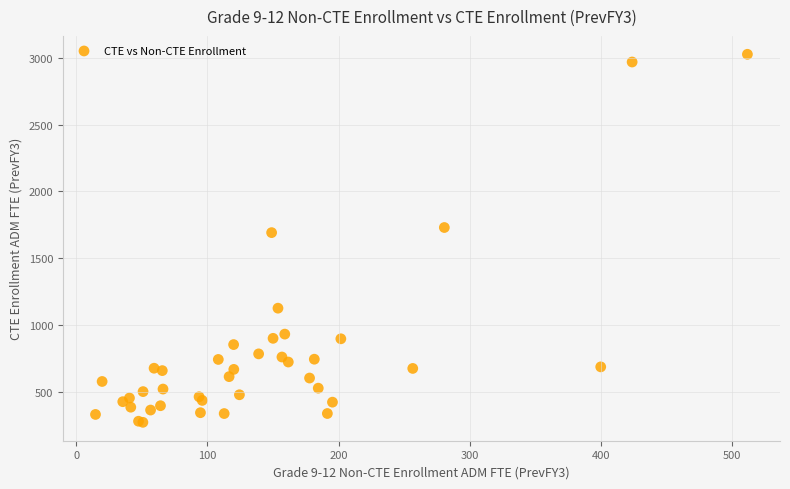

What Y value in the scatter plot is closest to 1648?

1690.9